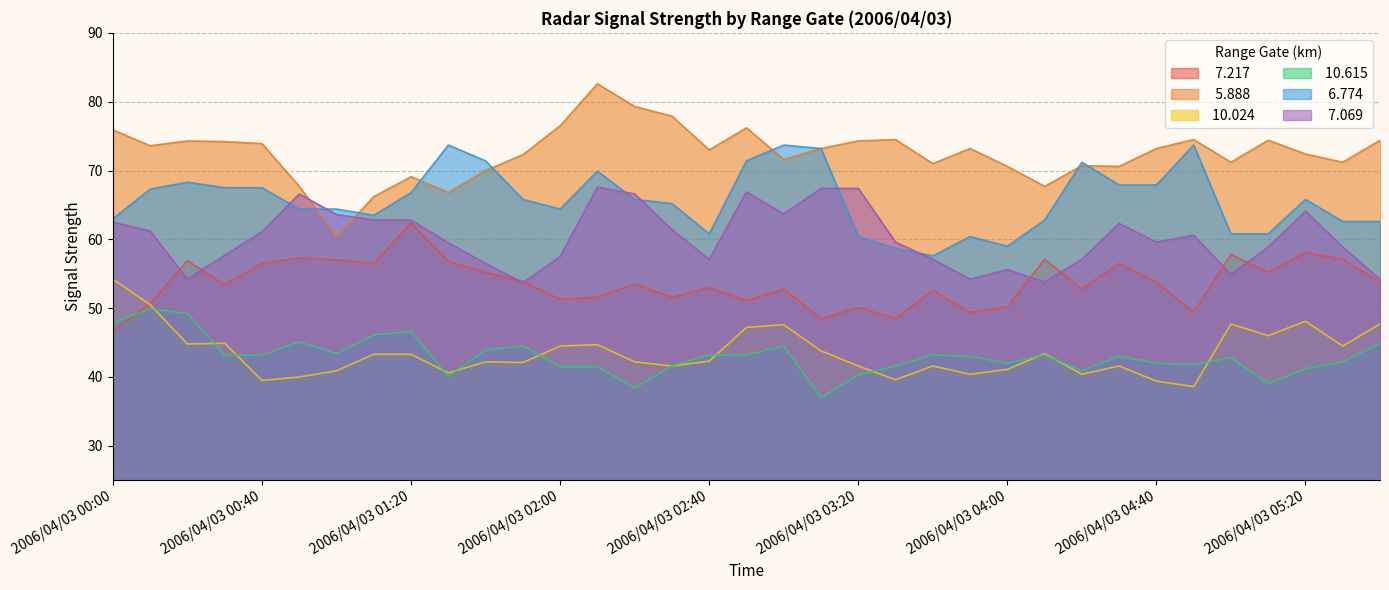

What is the label of the 30th point from the left?

2006/04/03 04:50